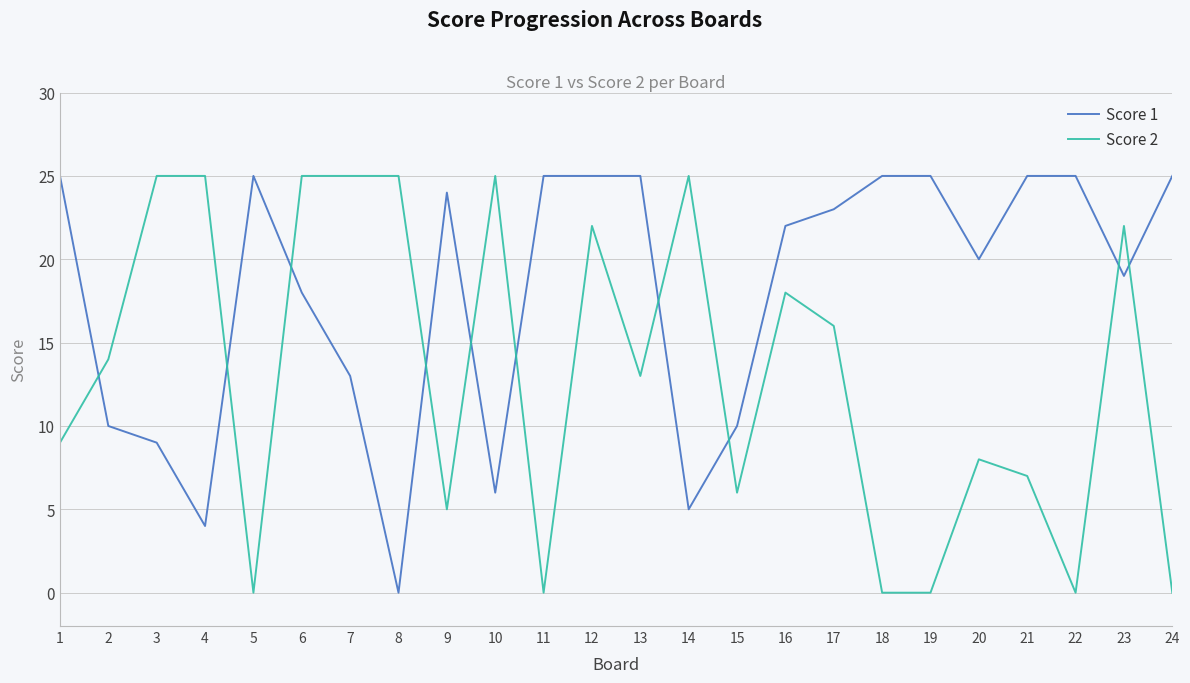

Where is Score 2 nearest to the value 12?

13